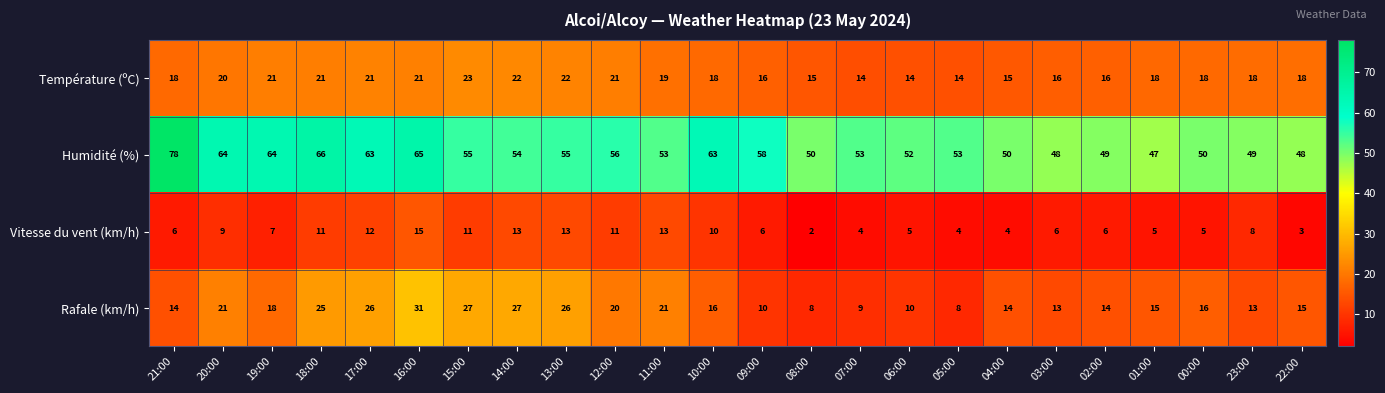

What is the highest value of the Rafale (km/h) series?

31